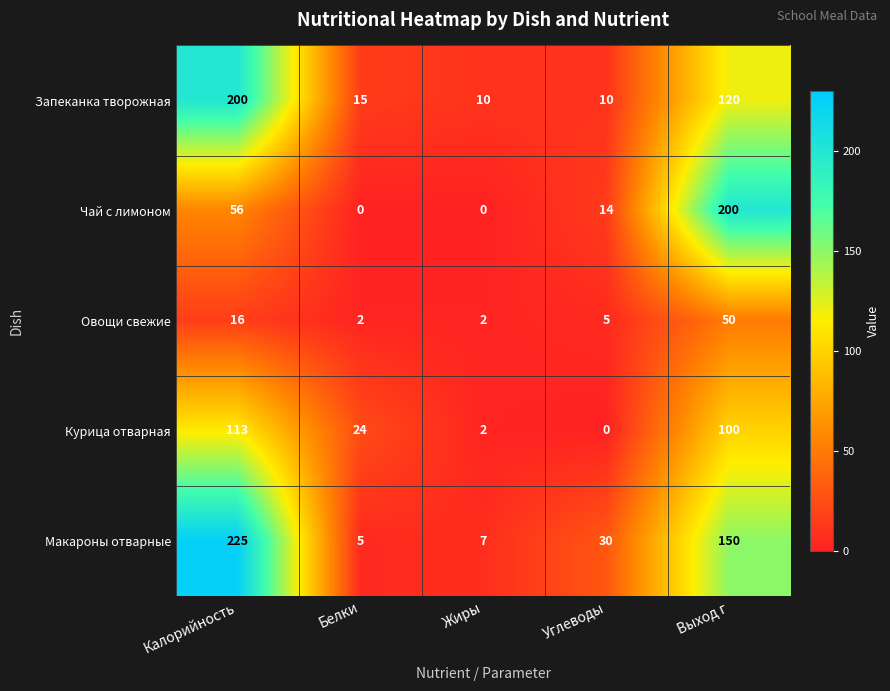

What is the total value across all series at Белки?

46